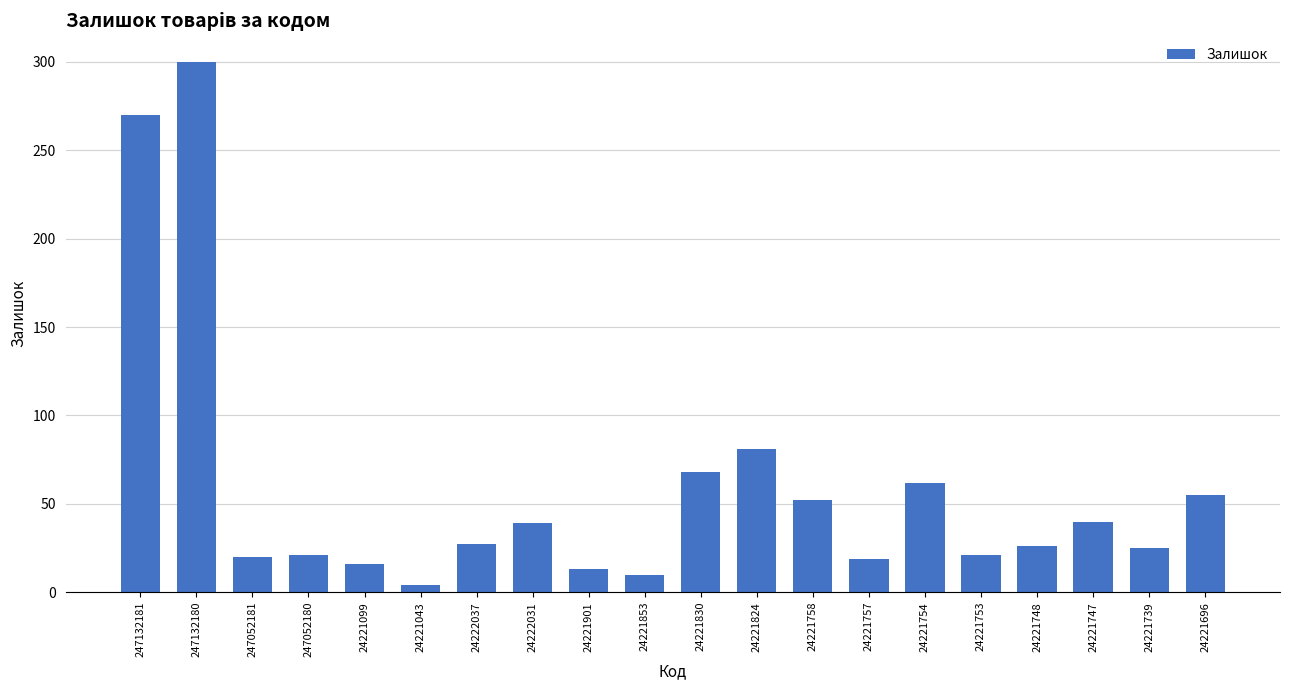

What is the label of the 5th bar from the left?

24221099